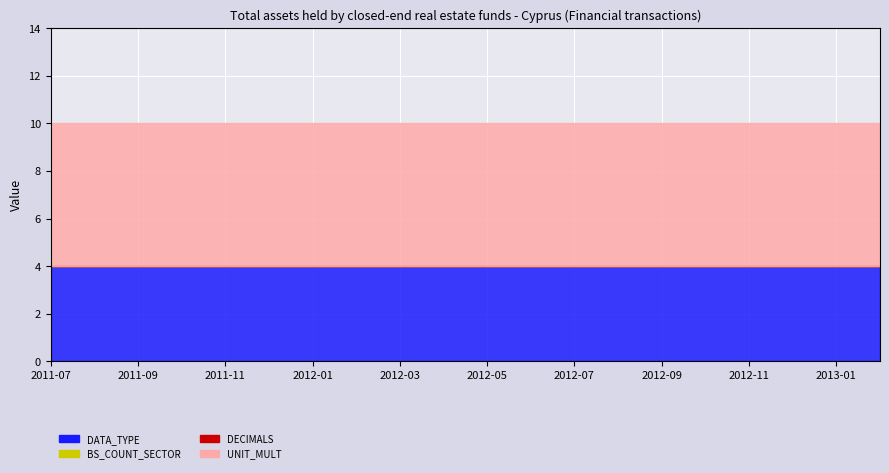

True or false: DATA_TYPE and DECIMALS cross at least once.

False